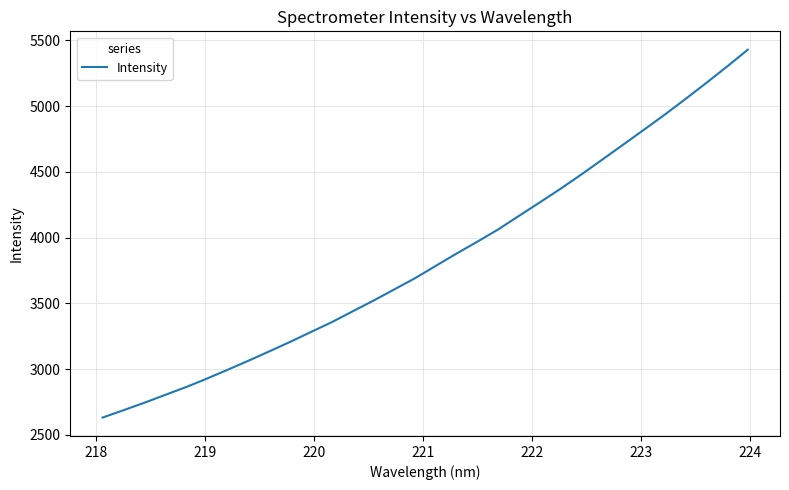

What is the difference between the maximum and minimum values?

2795.9